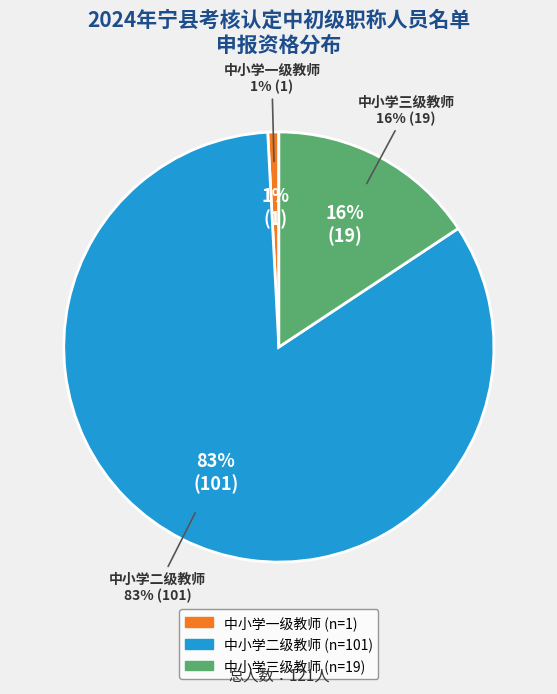

To the nearest percent, what portion does 中小学三级教师 represent?

16%